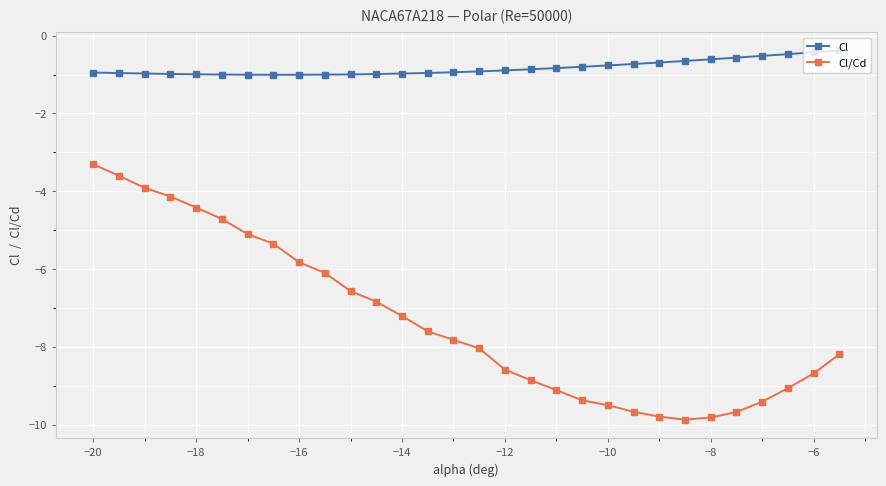

True or false: Cl/Cd and Cl intersect in this chart.

False